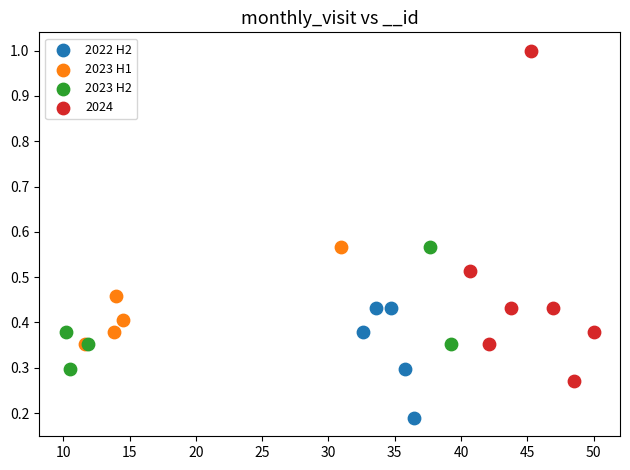

Which series reaches the maximum Y coordinate?

2024